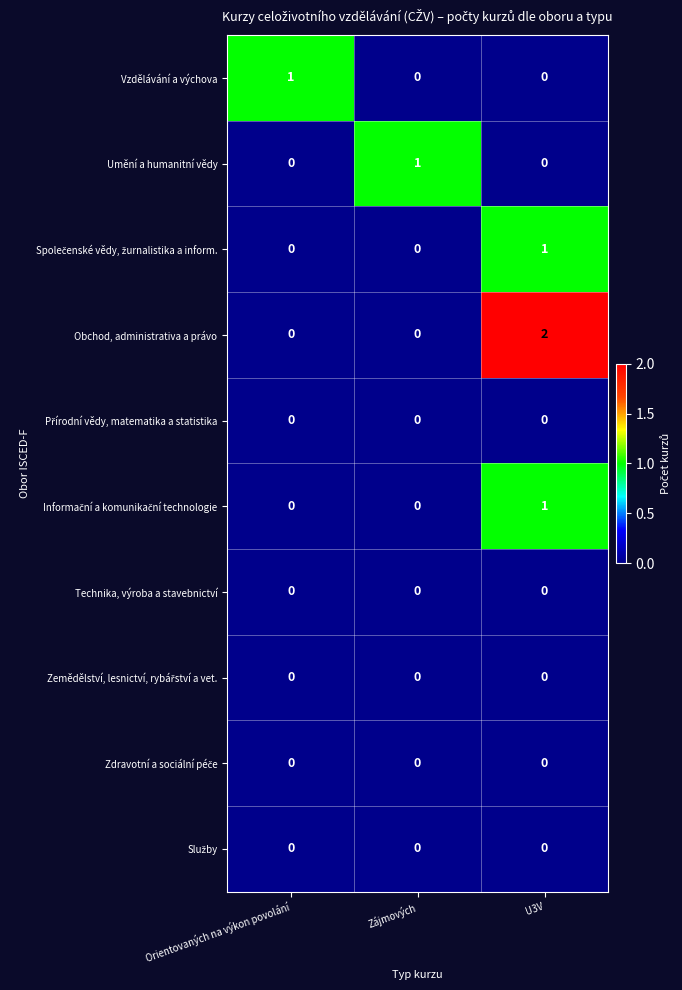

At which category is the sum across all series the highest?

U3V